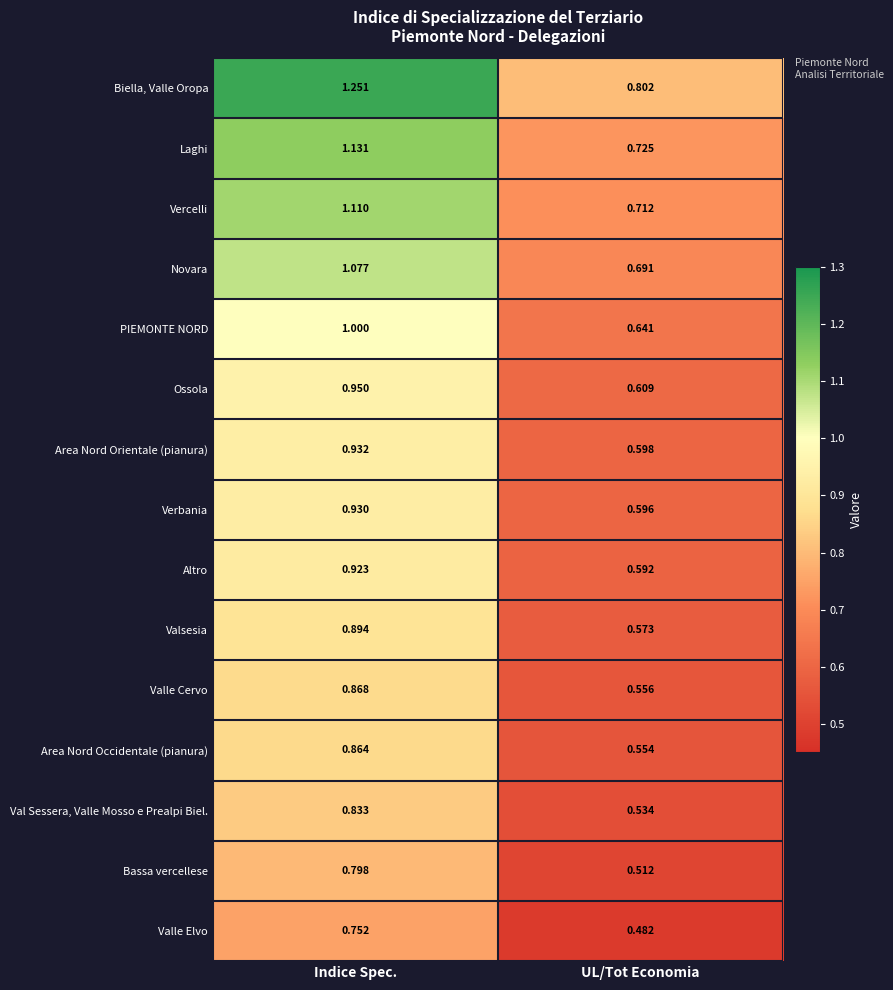

Which series has the largest range (max minus min)?

Biella, Valle Oropa